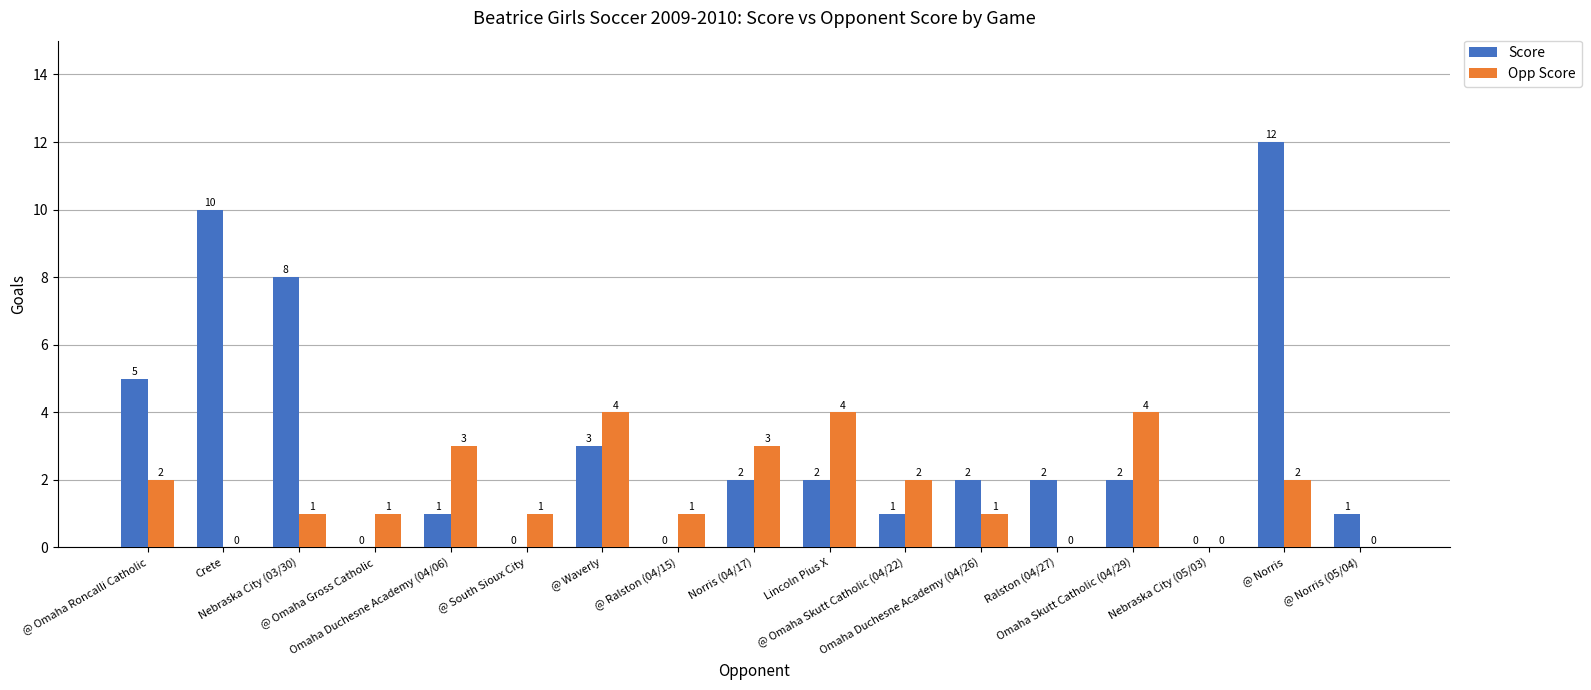

How many distinct data groups are displayed?

2